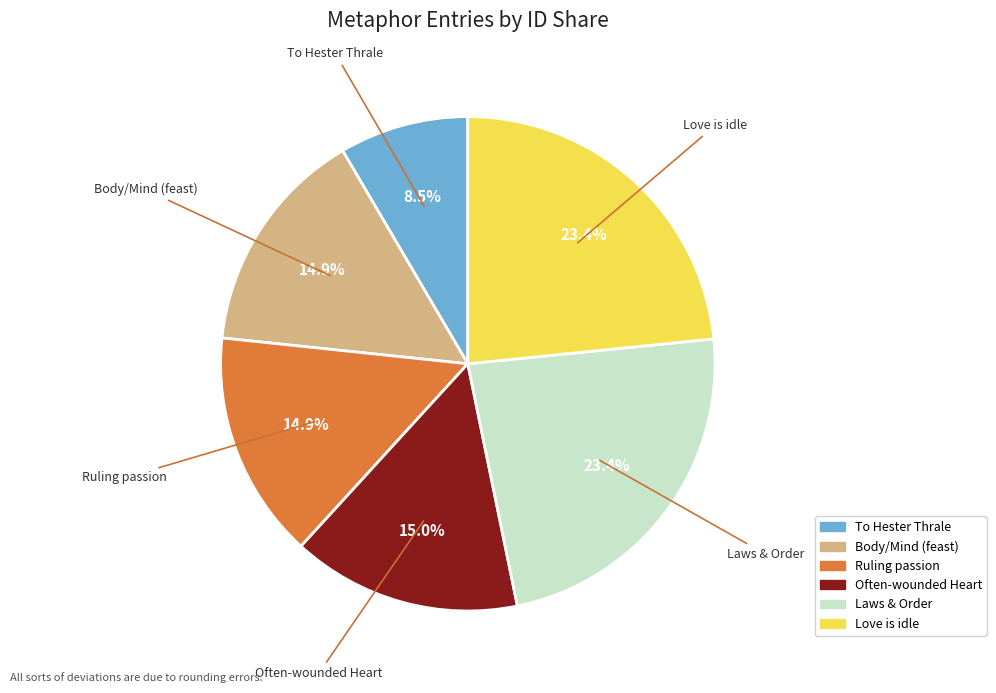

Which has a higher value, Laws & Order or Ruling passion?

Laws & Order